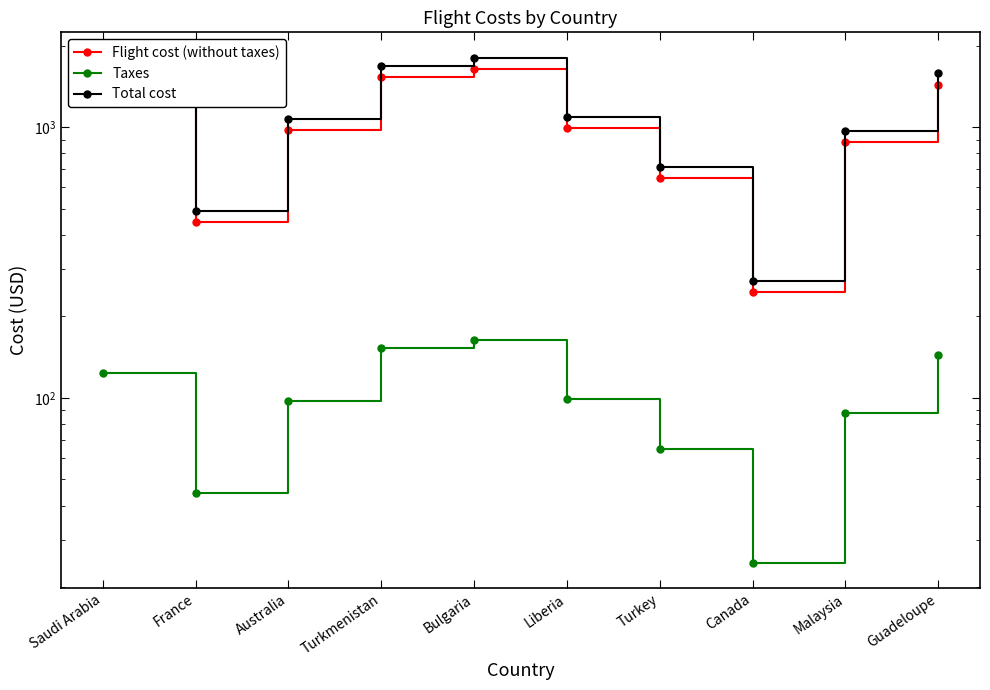

Reading right to left, list all the values displayed in this chart.

Flight cost (without taxes): Guadeloupe=1437.0	Malaysia=878.0	Canada=246.0	Turkey=649.0	Liberia=989.0	Bulgaria=1643.0	Turkmenistan=1528.0	Australia=973.0	France=445.0	Saudi Arabia=1234.0
Taxes: Guadeloupe=143.7	Malaysia=87.8	Canada=24.6	Turkey=64.9	Liberia=98.9	Bulgaria=164.3	Turkmenistan=152.8	Australia=97.3	France=44.5	Saudi Arabia=123.4
Total cost: Guadeloupe=1580.7	Malaysia=965.8	Canada=270.6	Turkey=713.9	Liberia=1087.9	Bulgaria=1807.3	Turkmenistan=1680.8	Australia=1070.3	France=489.5	Saudi Arabia=1357.4